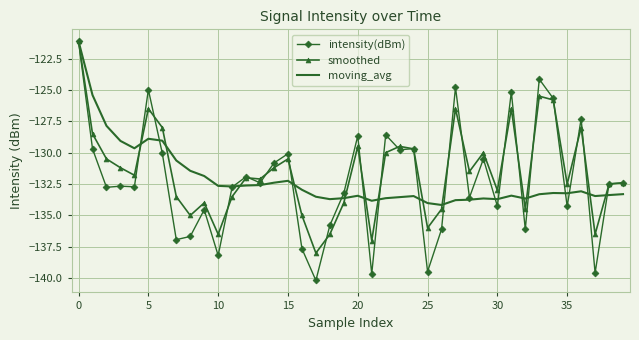

What is the minimum value shown in the chart?

-140.2